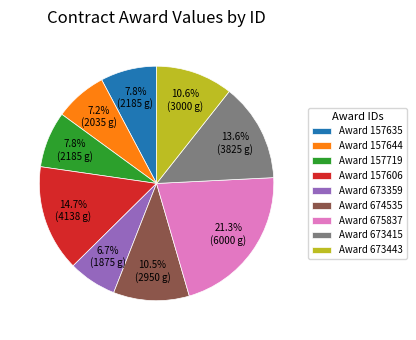

To the nearest percent, what is the difference between the largest and smallest slice percentages?

15%